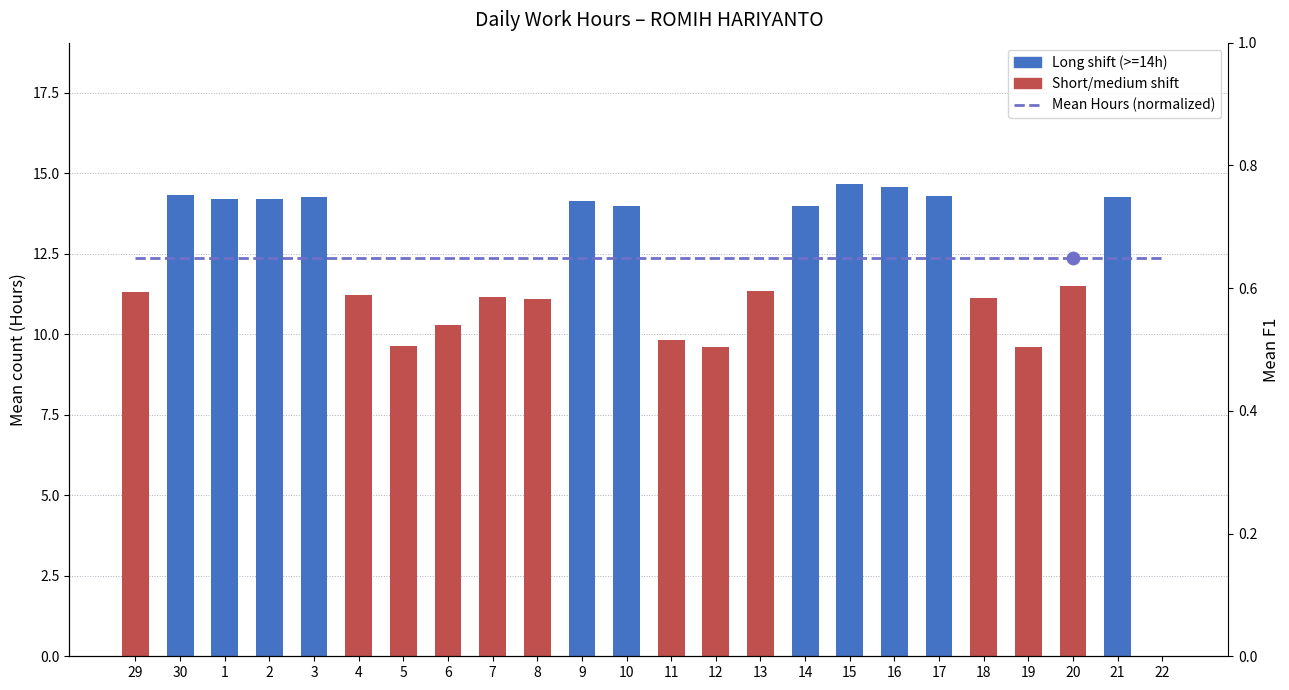

Which series has the largest Y range (max minus min)?

Low (Hours Worked)